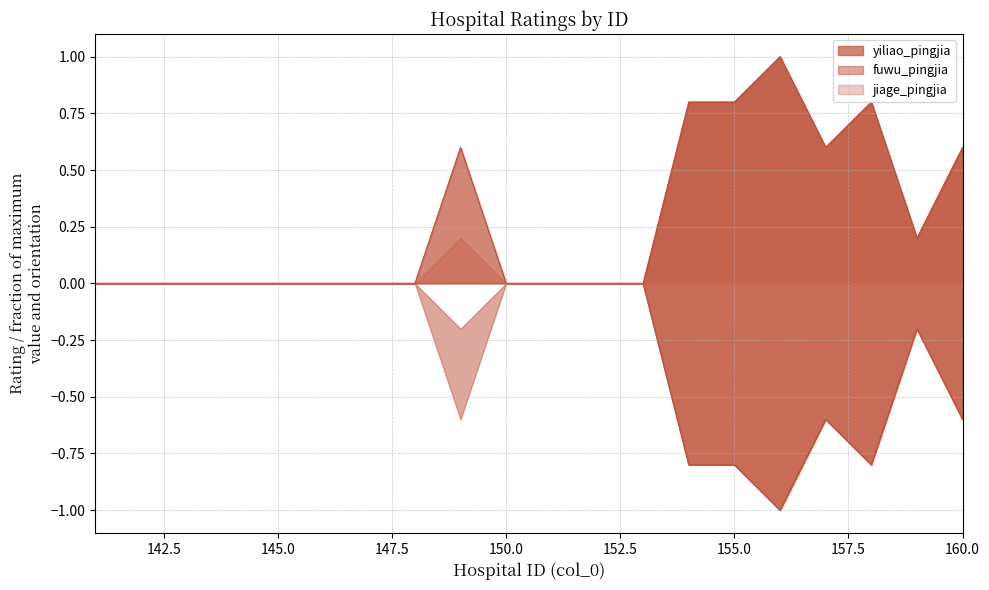

What is the sum of all yiliao_pingjia values?

4.8